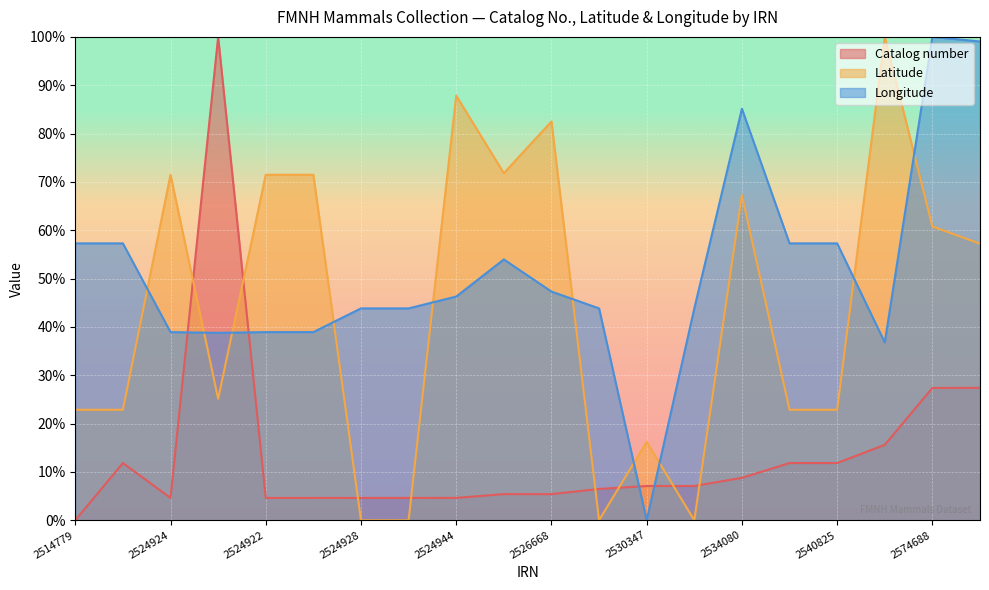

What is the label of the 6th point from the right?

2534080